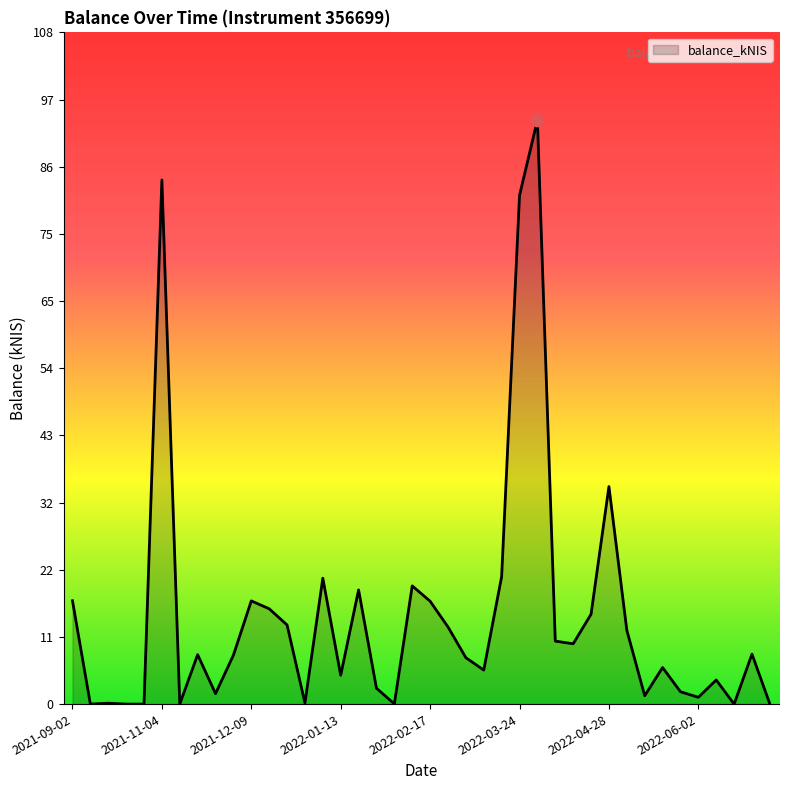

What is the greatest value displayed?

93.6